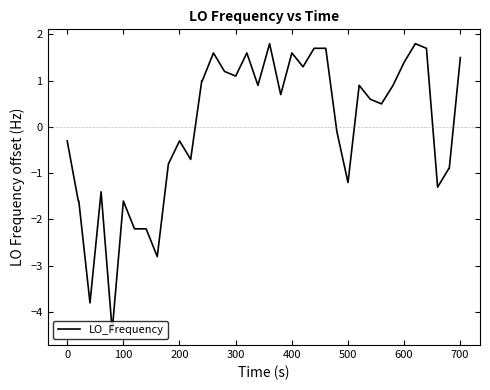

What is the difference between the maximum and minimum values?

6.2